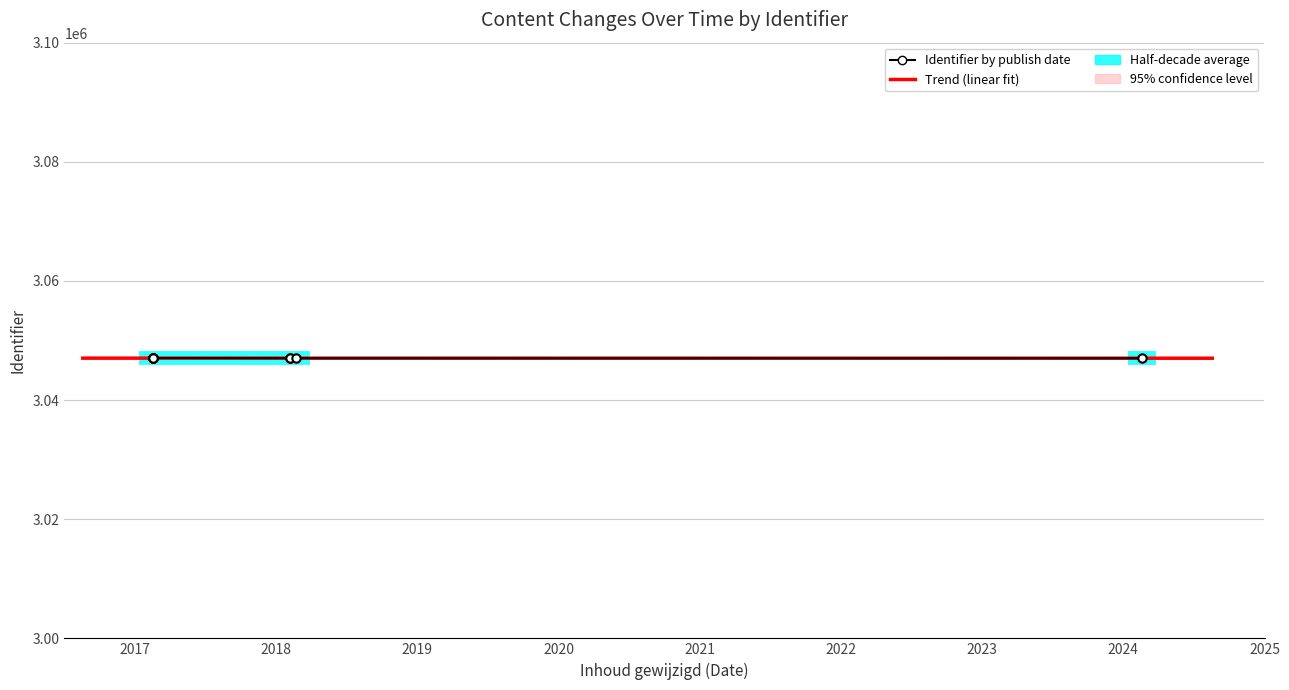

Is it true that the value at 2018-02-05 is 3047034?

True